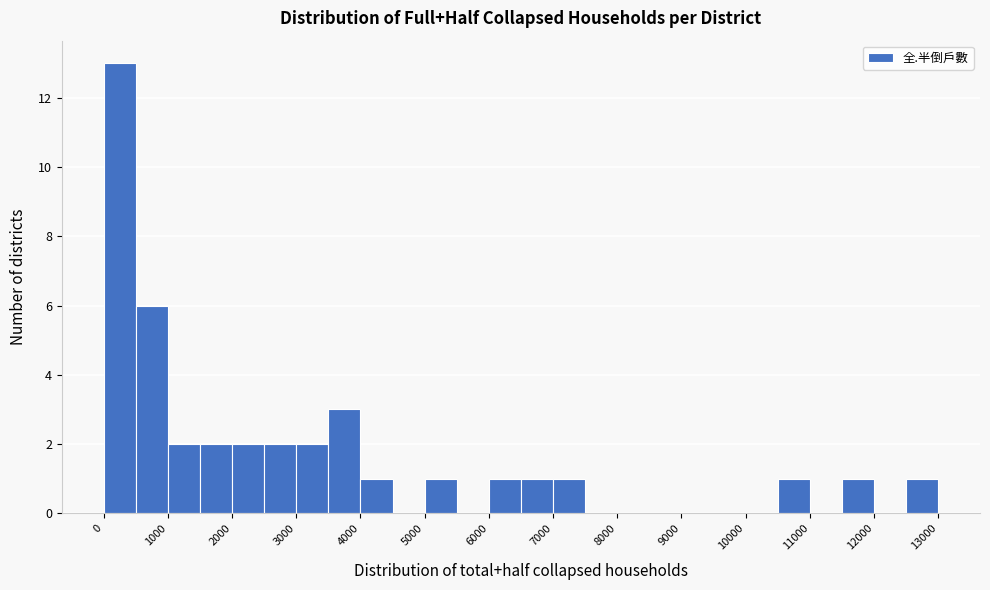

How tall is the bar that spans 2000 to 2500 on the x-axis? The values are not printed on the chart, so give them approximately, as read against the axis.

2